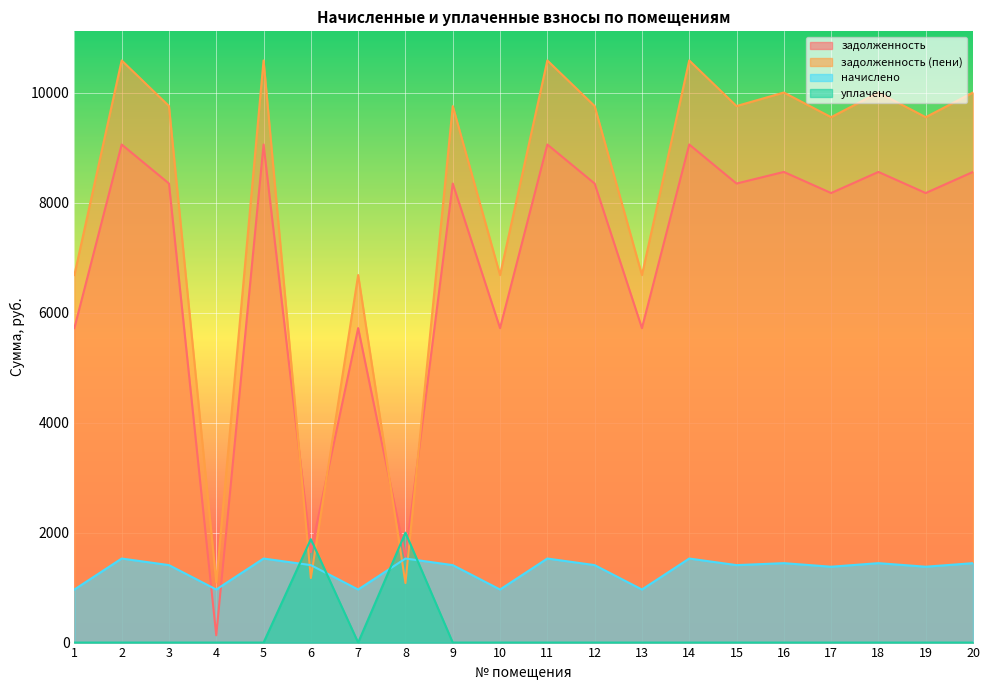

What is the difference between the задолженность values at 16 and 8?

7009.7